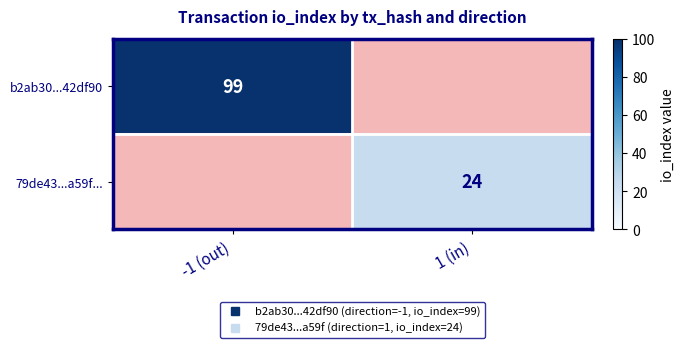

Is the value of b2ab30...42df90 at -1 (out) greater than the value of 79de43...a59f... at 1 (in)?

Yes